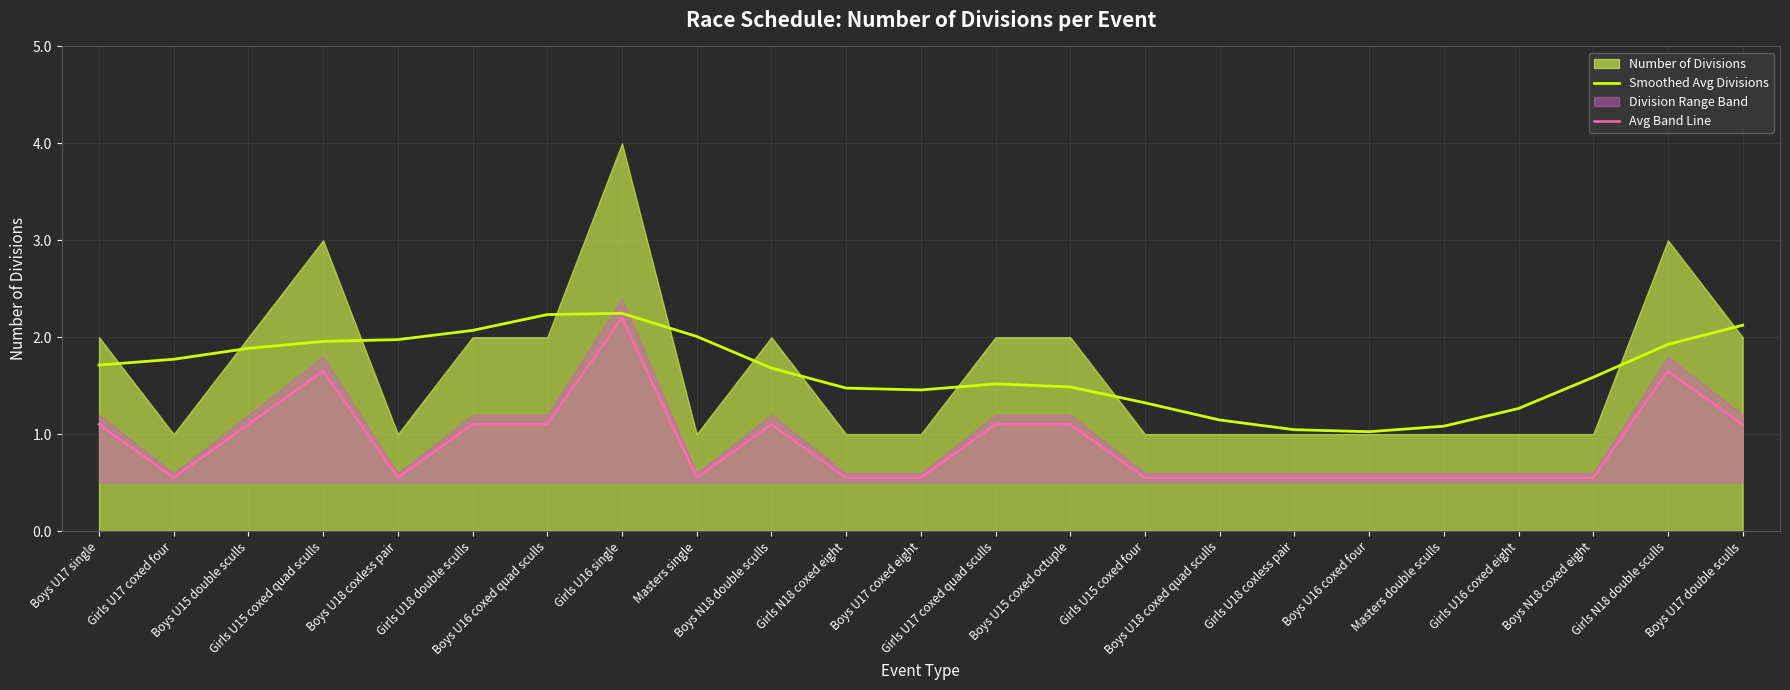

In Smoothed Avg Divisions, how many points are lower than both neighbors (excluding endpoints)?

2